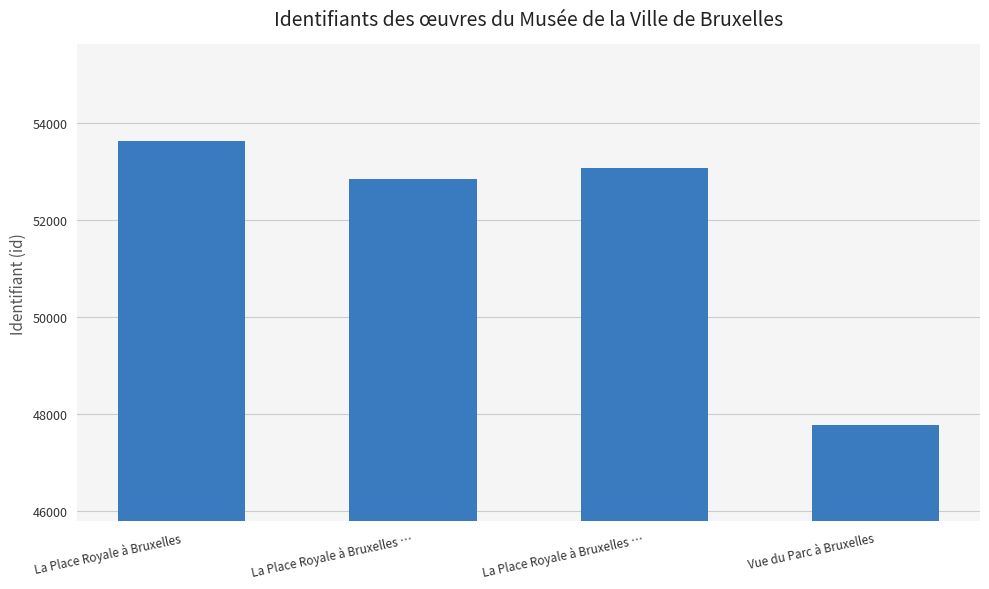

What is the difference between the maximum and minimum values?

5841